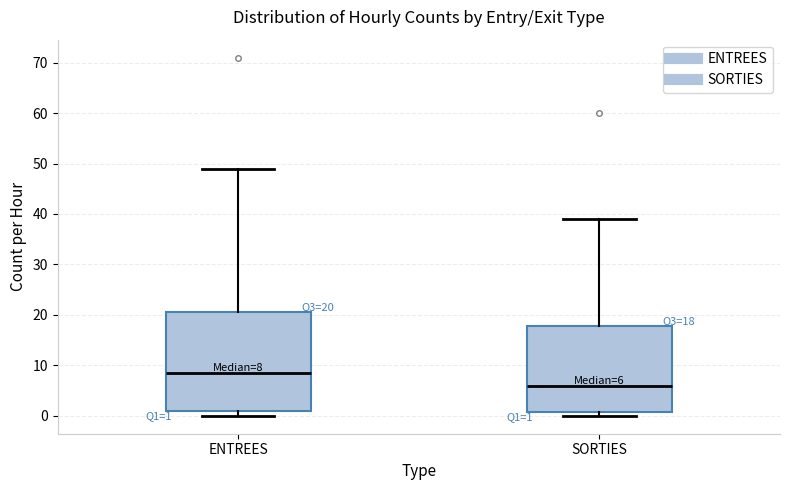

Which box's median line is the highest?

ENTREES